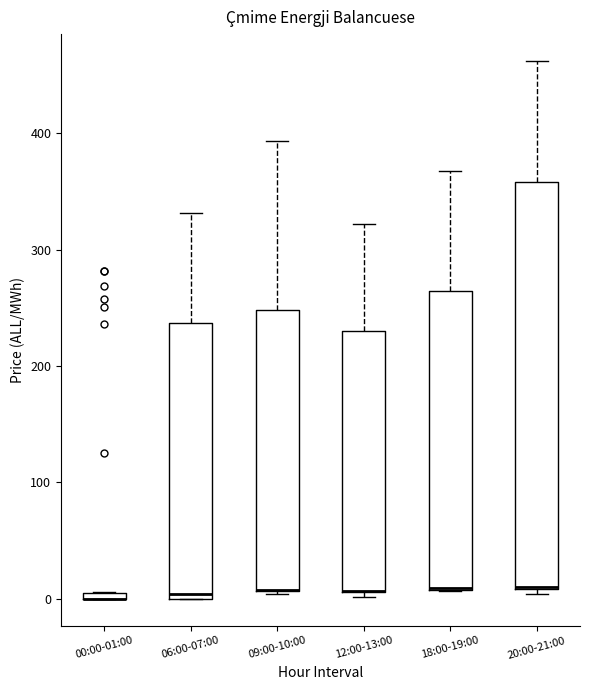

Where is the upper edge of the box for 09:00-10:00 on the y-axis? The values are not printed on the chart, so give them approximately, as read against the axis.

250